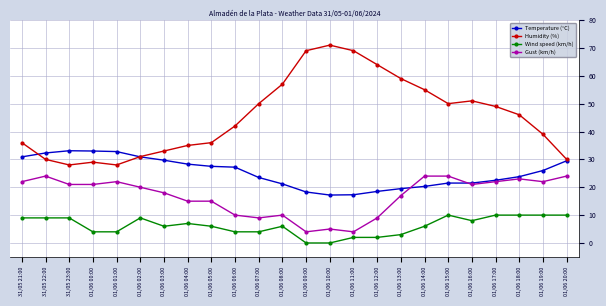

Is the value of Wind speed (km/h) at 01/06 00:00 greater than the value of Humidity (%) at 01/06 19:00?

No